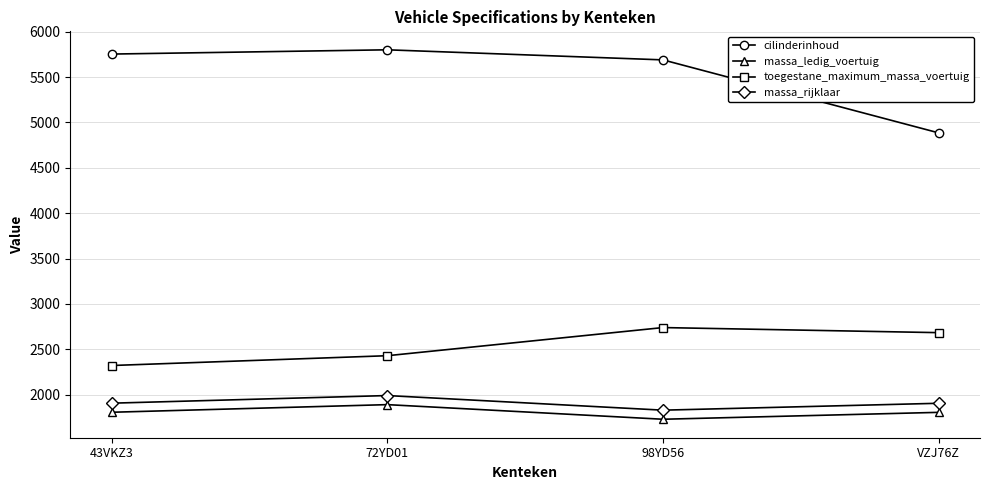

What is the difference between the highest and lowest values at 43VKZ3?

3946